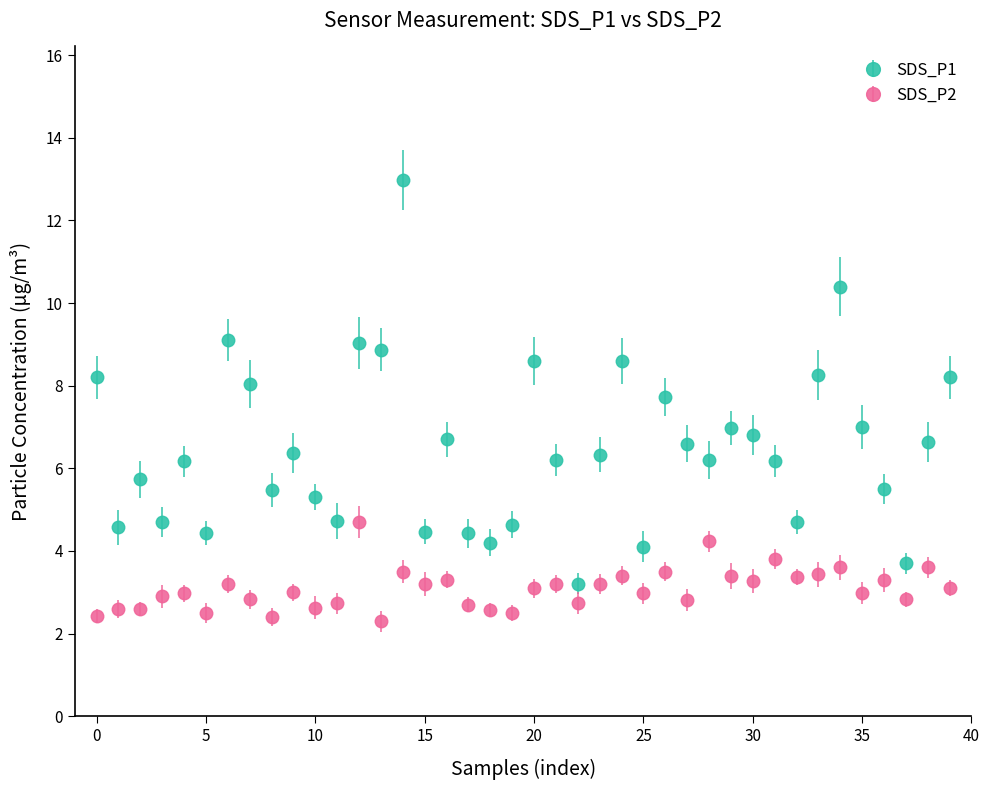

What is the smallest value displayed?

2.3